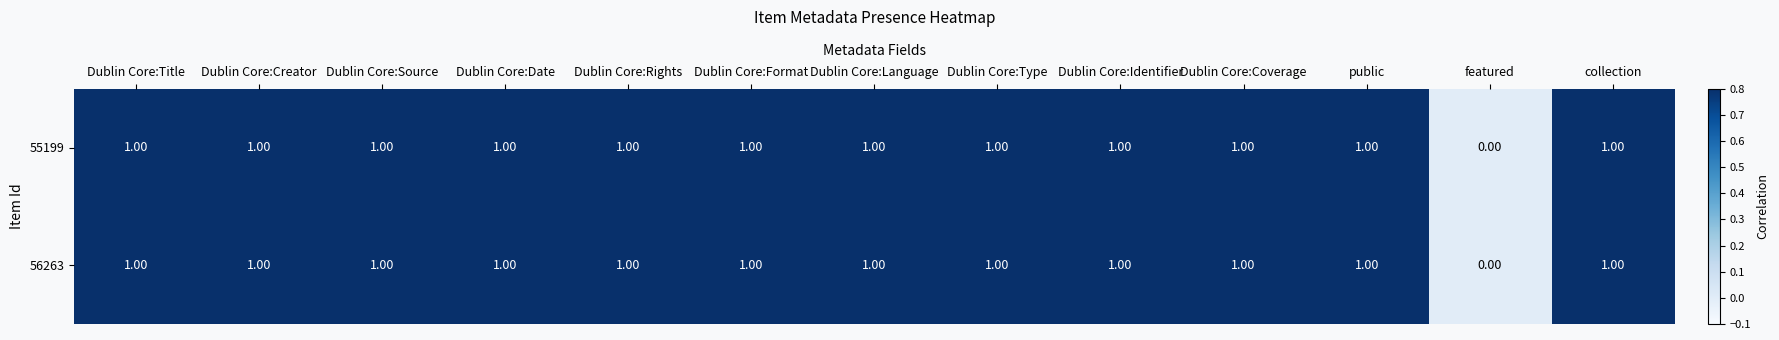

At which label is 56263 closest to 0?

featured